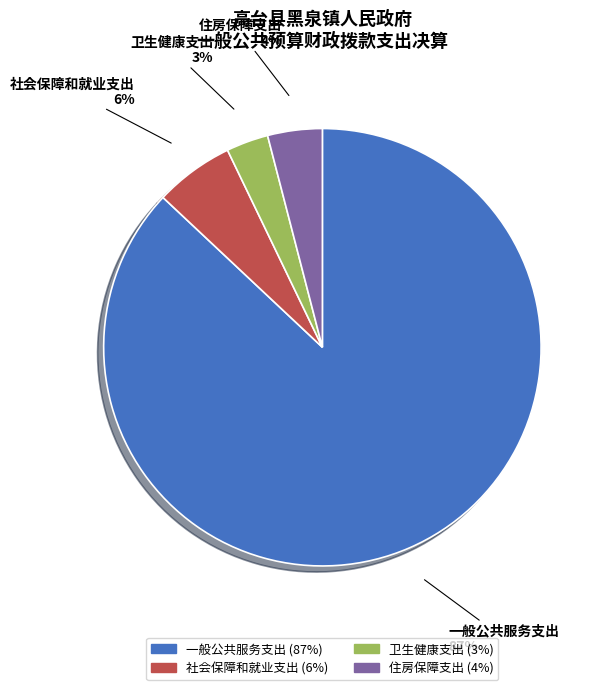

How many segments does this pie chart have?

4